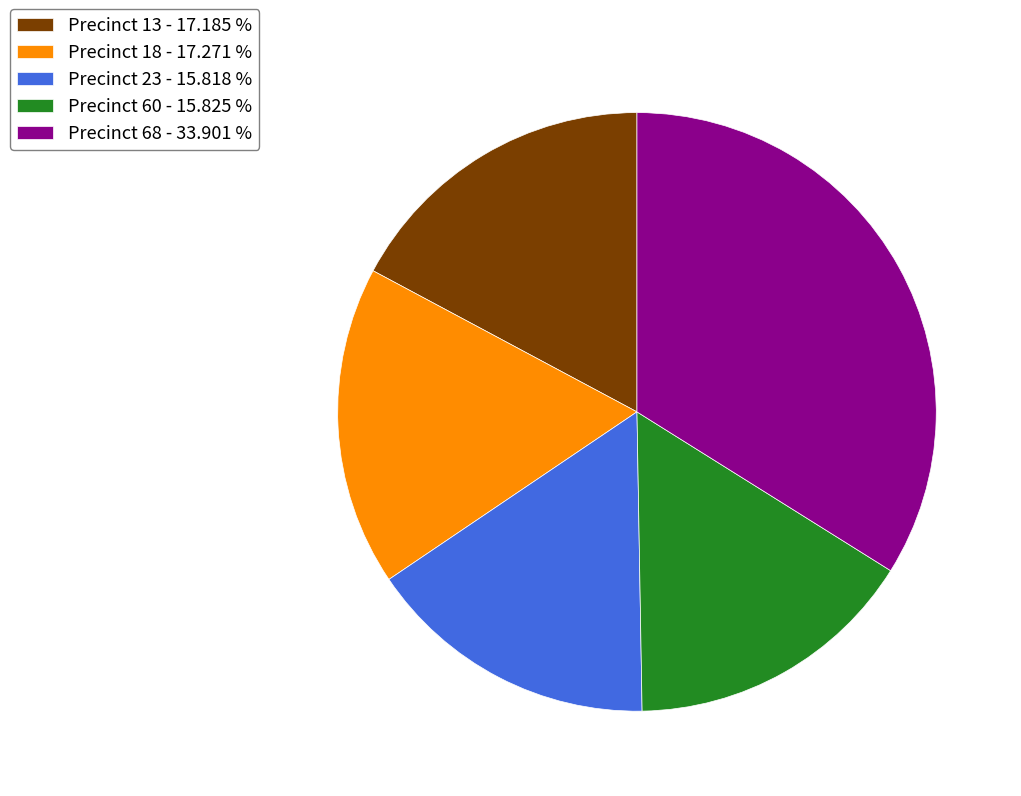

Is the sum of Precinct 23 - 15.818 % and Precinct 60 - 15.825 % greater than half?

No